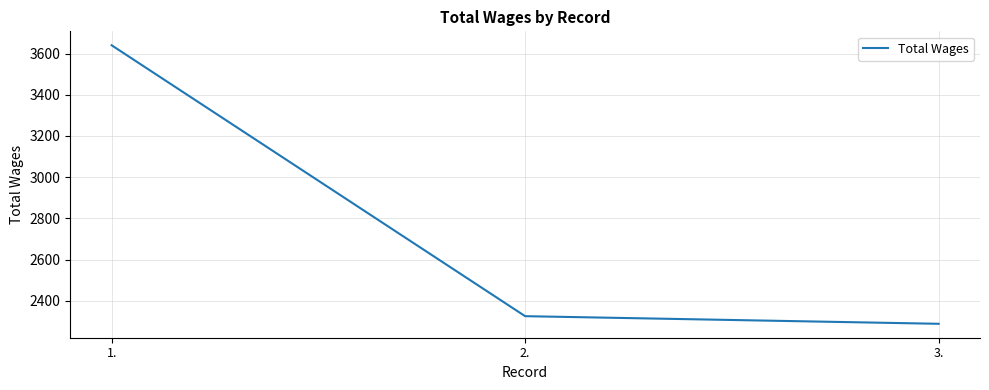

What is the average value?

2751